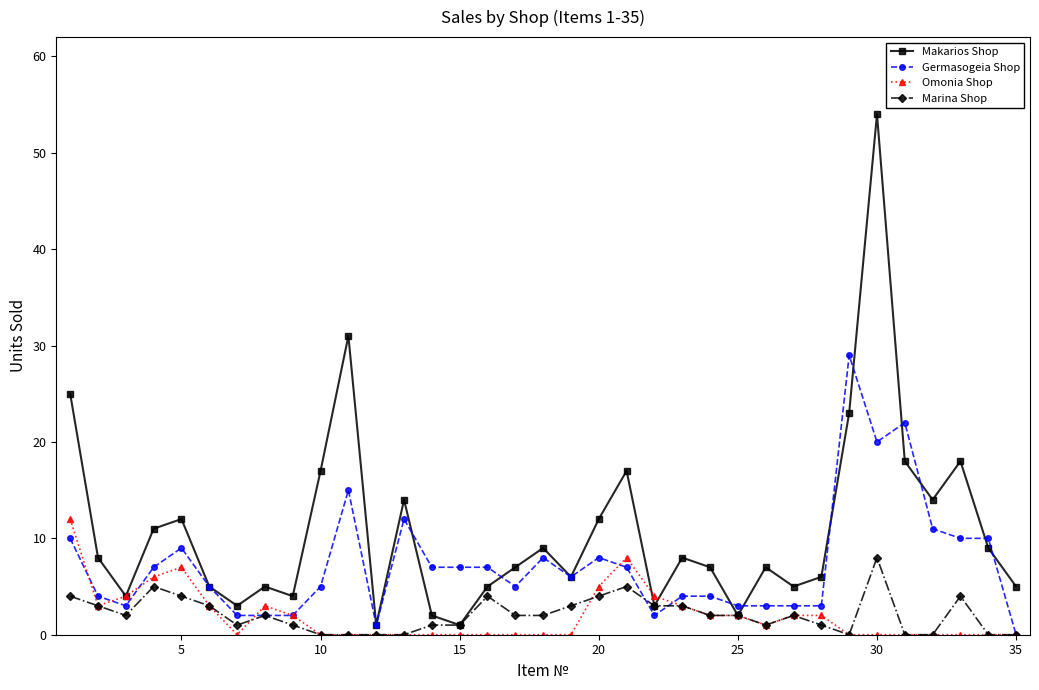

True or false: Germasogeia Shop has more than 0 interior local peaks.

True